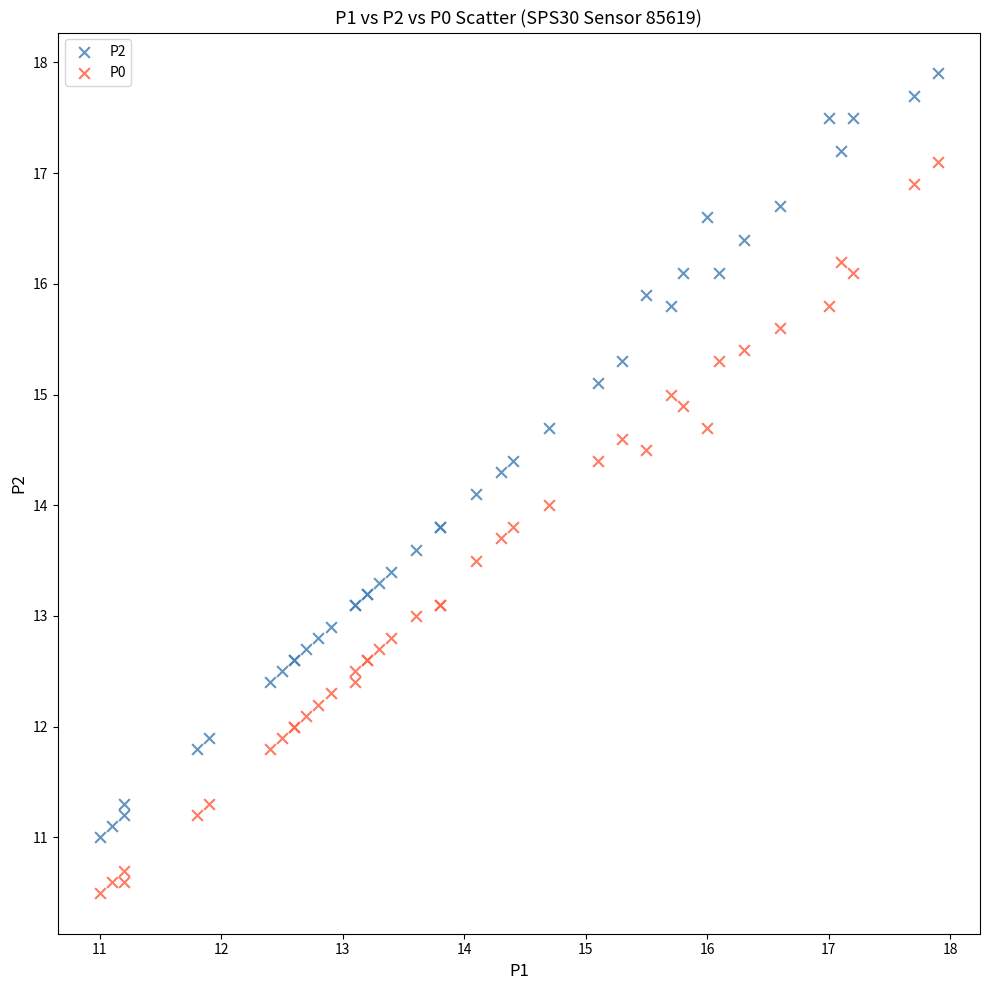

What are all the series names shown in the legend?

P2, P0